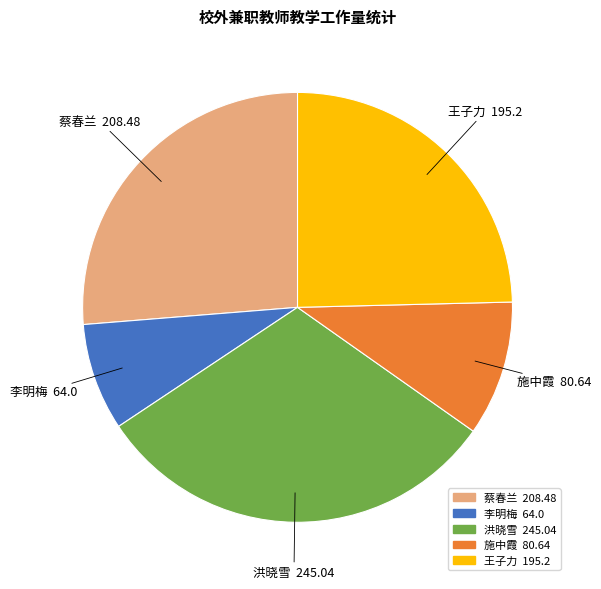

Rank the categories by value from highest to lowest.

洪晓雪, 蔡春兰, 王子力, 施中霞, 李明梅